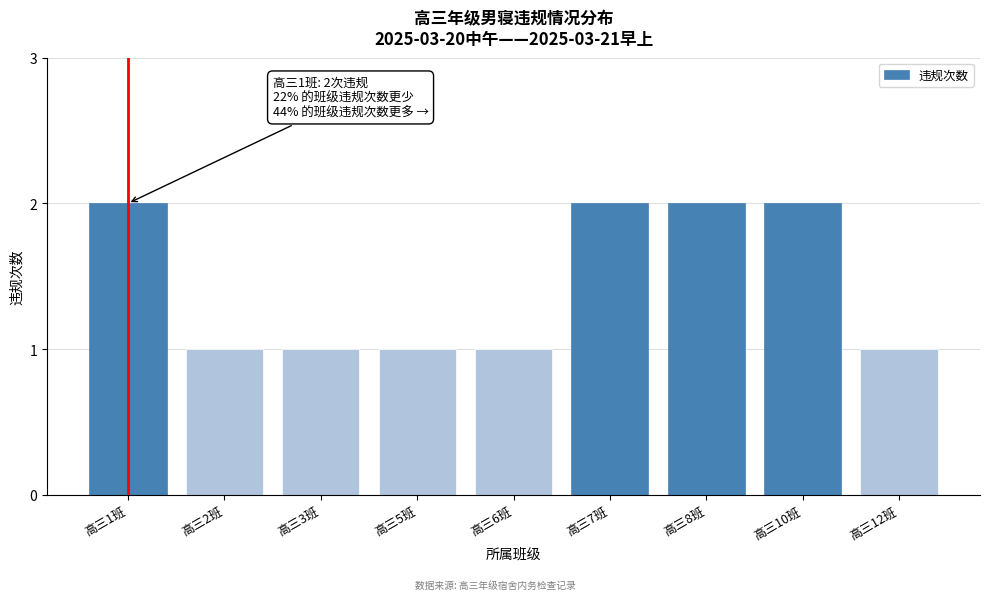

Reading left to right, what are all the values shown in this chart?

2	1	1	1	1	2	2	2	1